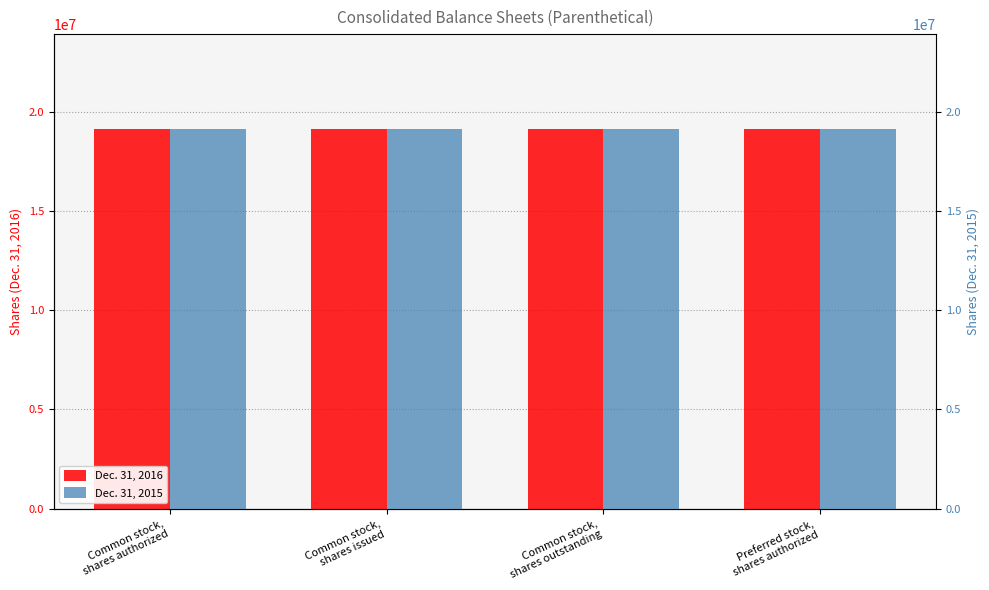

Which series has the largest total across all categories?

Dec. 31, 2016